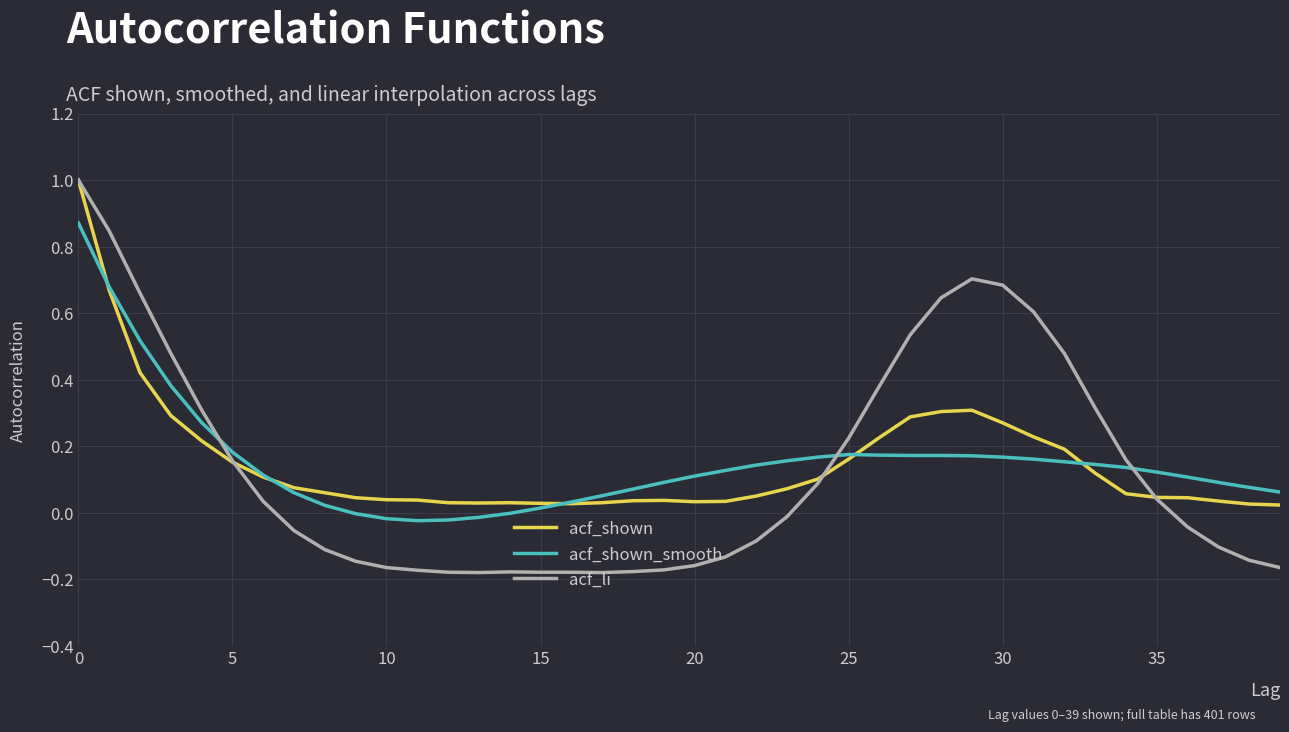

Which series has the widest spread of values?

acf_li